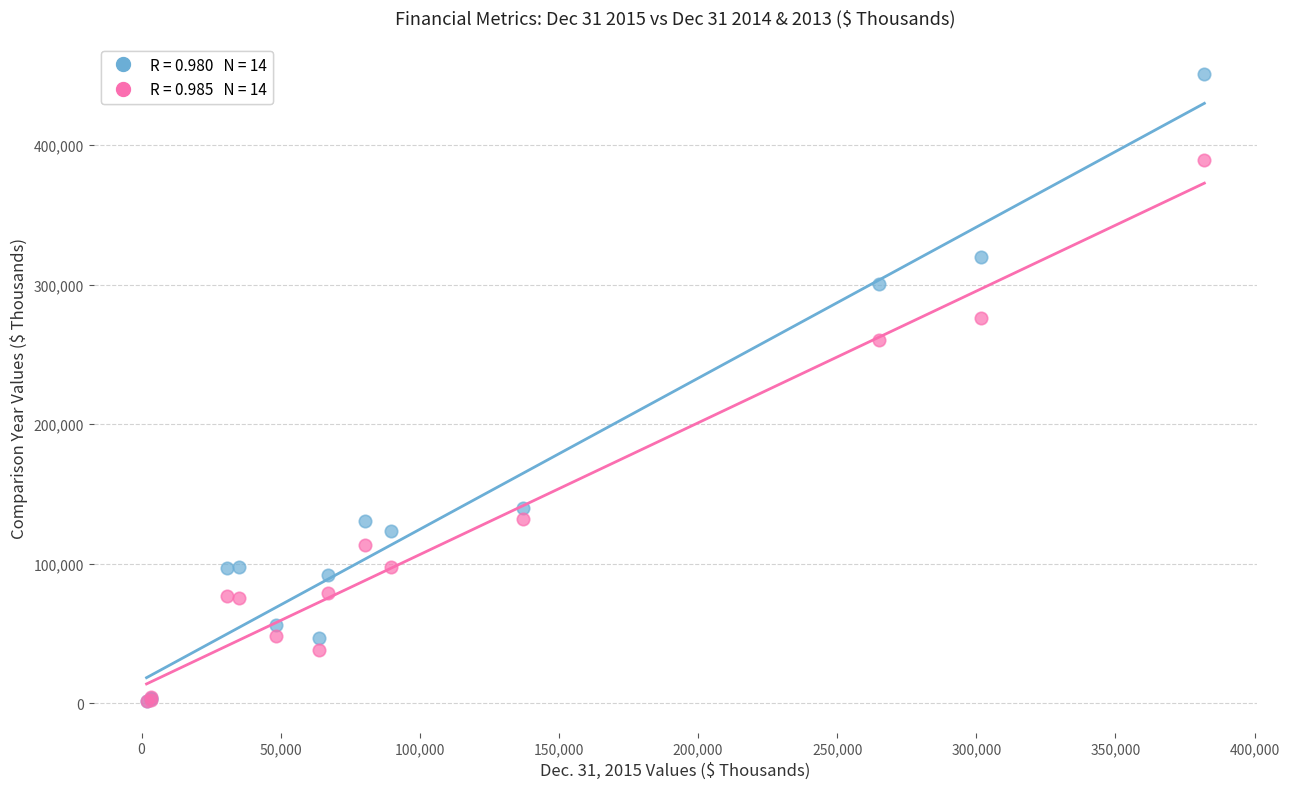

Across all series, what Y value is closest to 226053?

260557